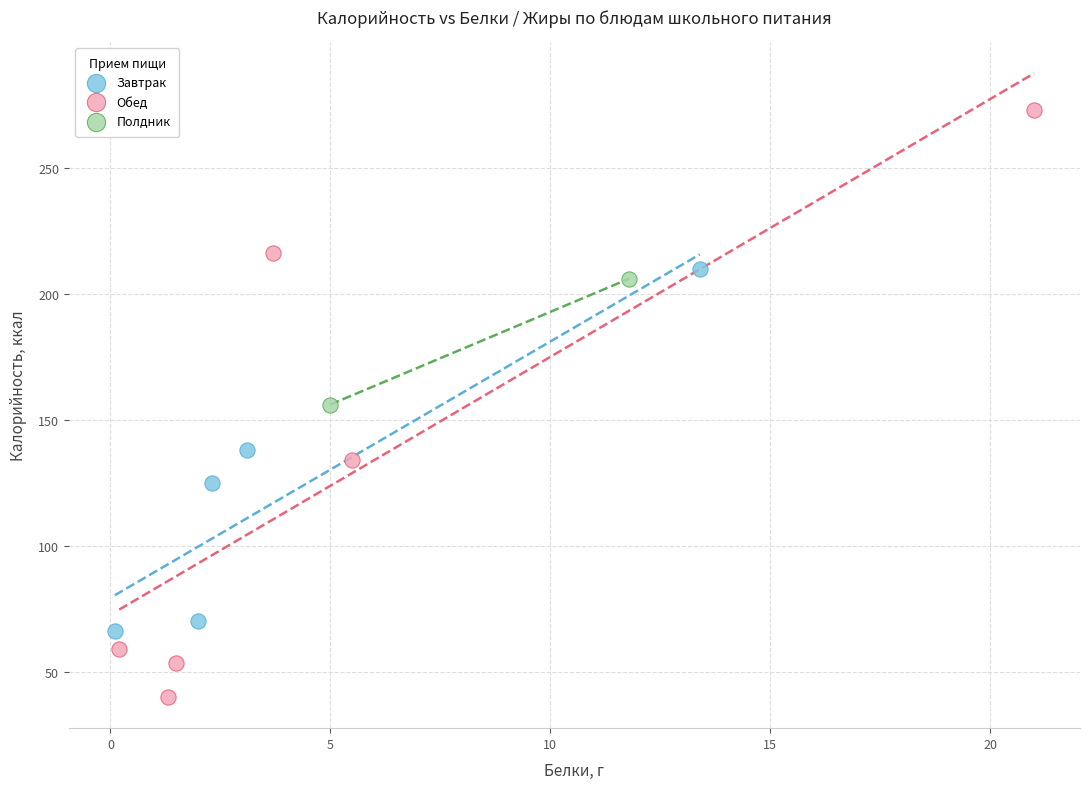

Which series has the widest spread of Y values?

Обед